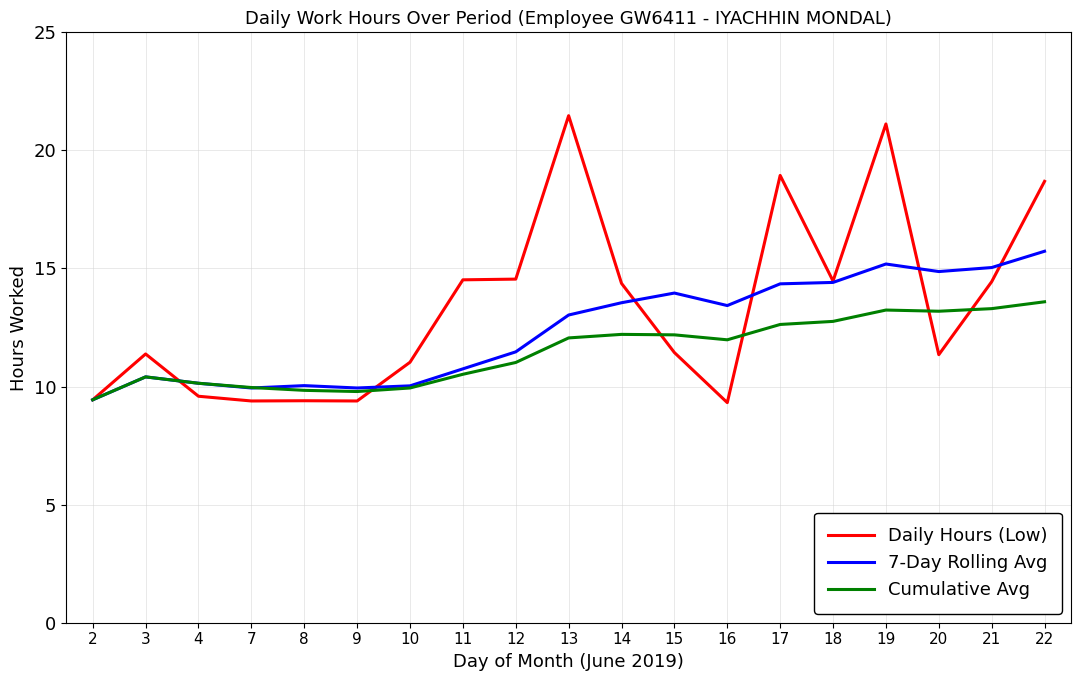

True or false: 7-Day Rolling Avg and Daily Hours (Low) intersect in this chart.

True